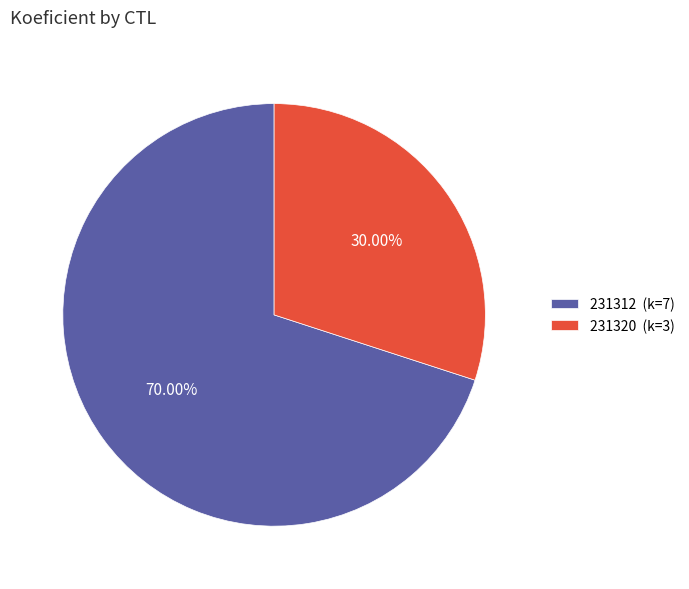

The 231320 slice represents 23% of the pie. True or false?

False